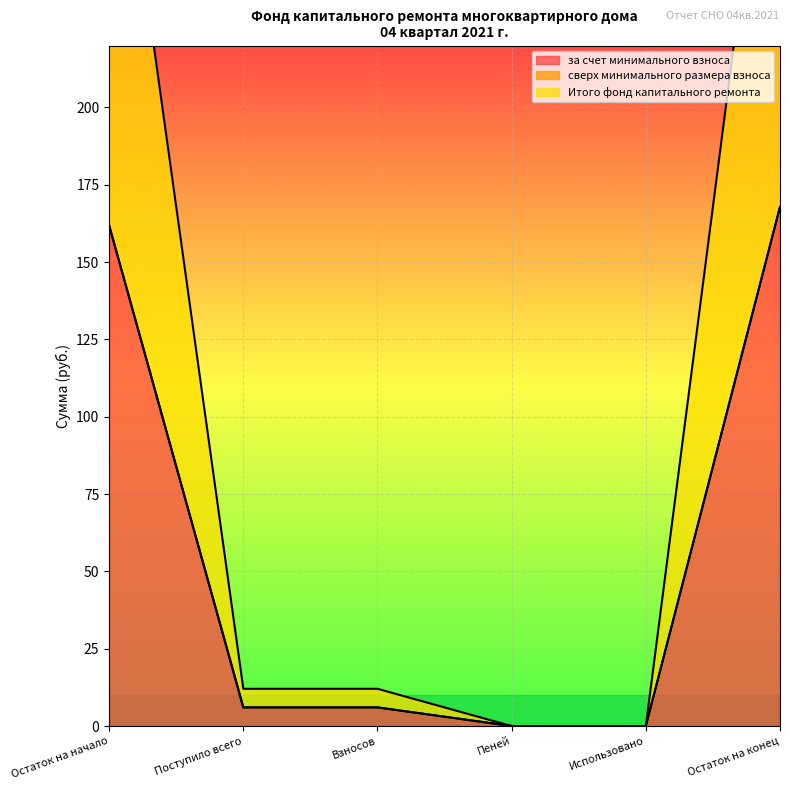

How many values in the за счет минимального взноса series are below 6?

2